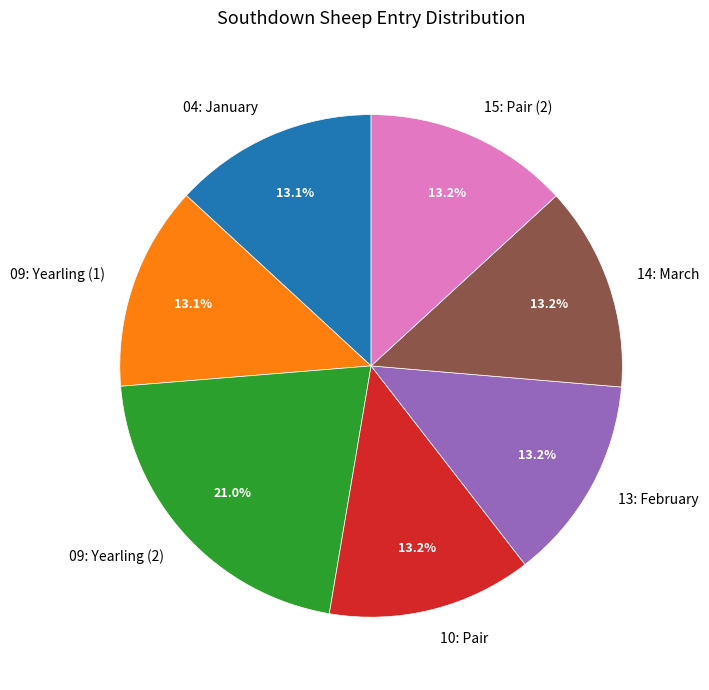

Which has a higher value, 09: Yearling (2) or 13: February?

09: Yearling (2)